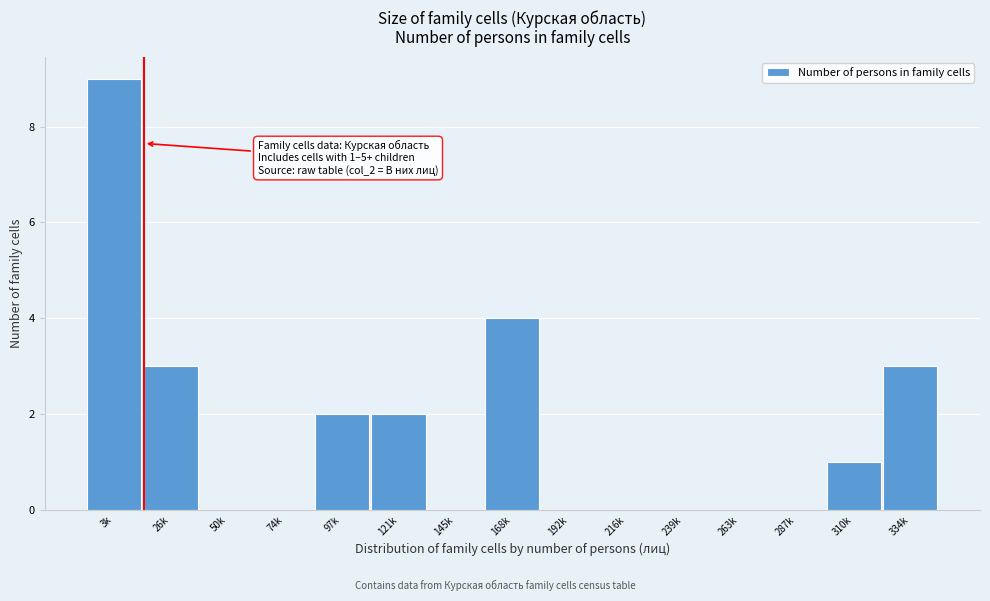

Reading left to right, what are all the values shown in this chart?

3k=9	26k=3	50k=0	74k=0	97k=2	121k=2	145k=0	168k=4	192k=0	216k=0	239k=0	263k=0	287k=0	310k=1	334k=3